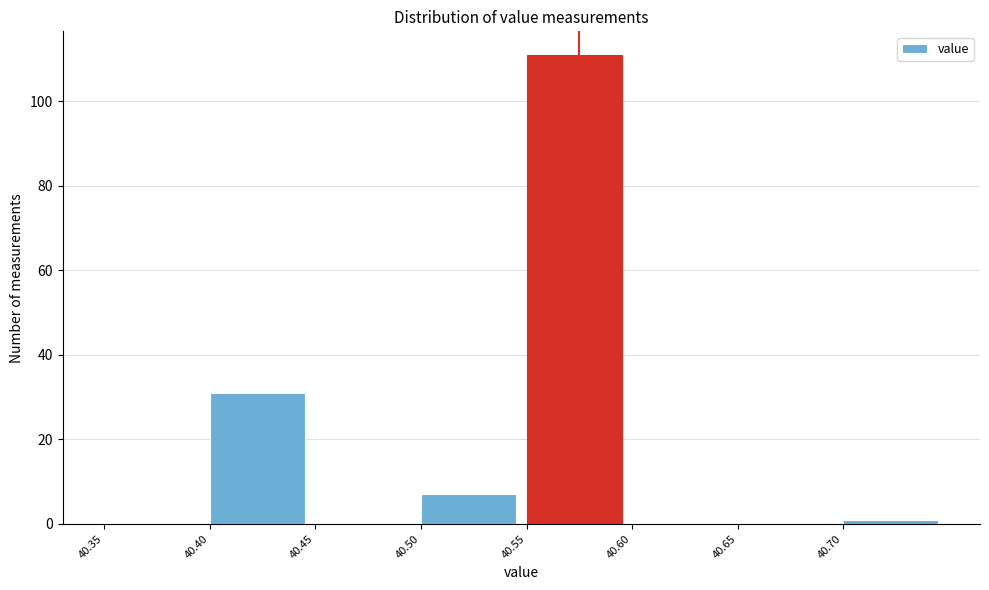

What is the height of the bar covering 40.55 to 40.60 on the x-axis? The values are not printed on the chart, so give them approximately, as read against the axis.

112